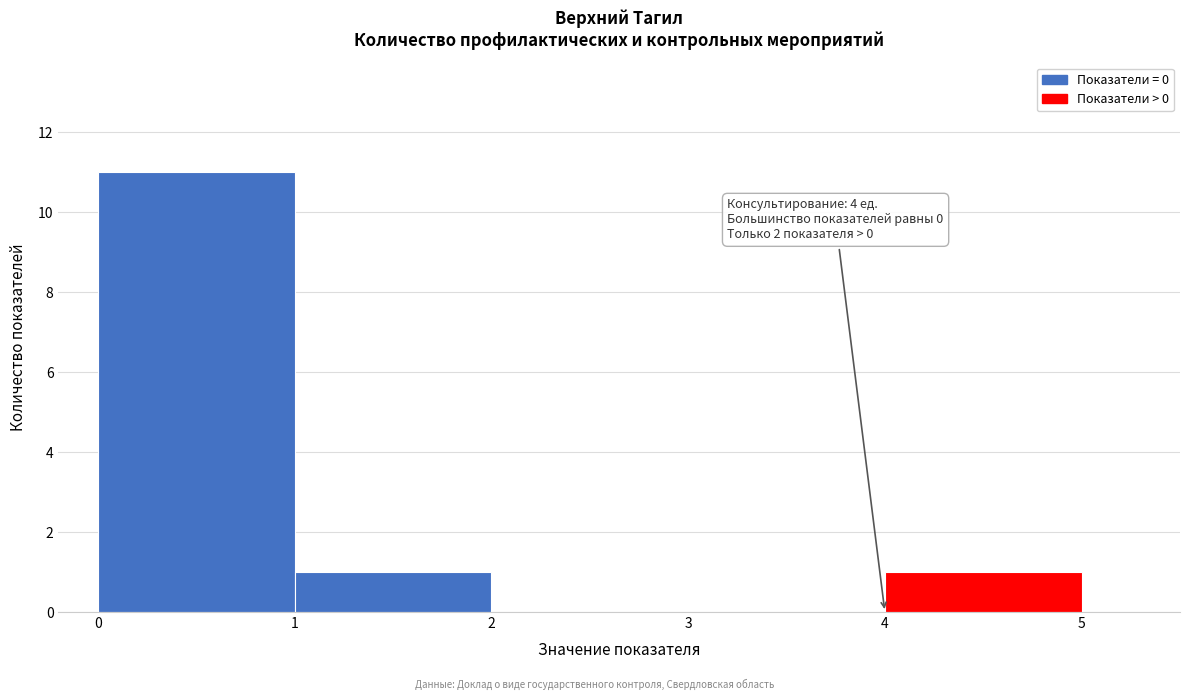

Over which range of the x-axis is the bar tallest?

0 to 1